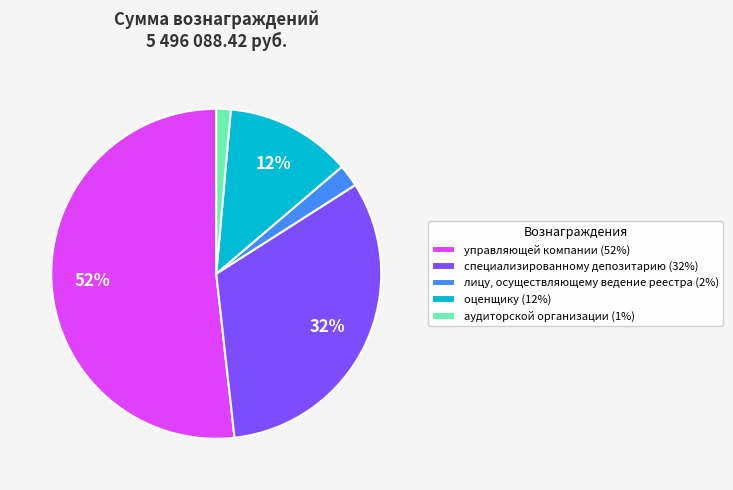

Rank the categories by value from lowest to highest.

аудиторской организации, лицу, осуществляющему ведение реестра, оценщику, специализированному депозитарию, управляющей компании